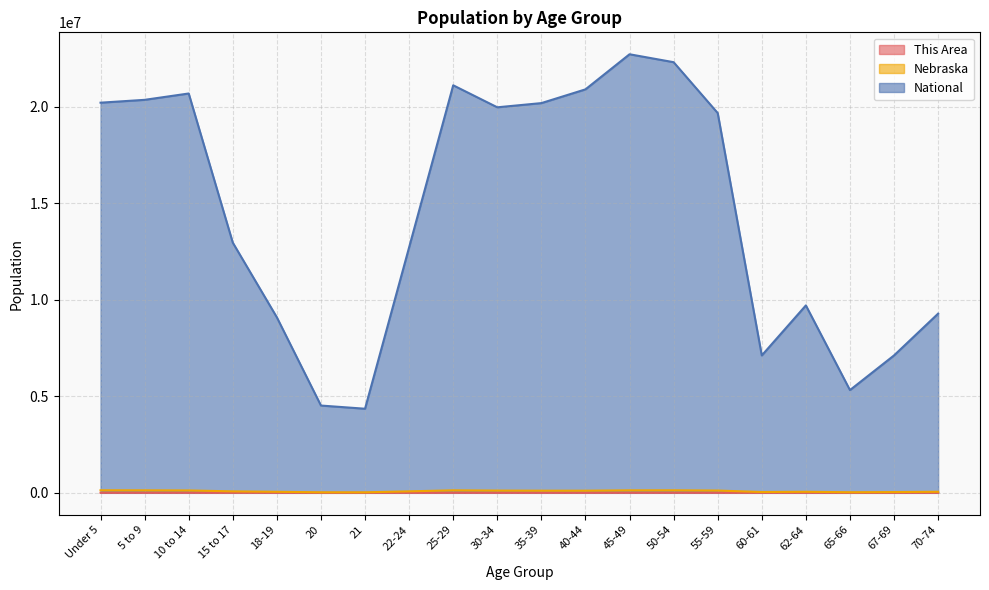

Reading left to right, list all the values displayed in this chart.

This Area: Under 5=2374	5 to 9=2339	10 to 14=2355	15 to 17=1446	18-19=857	20=340	21=311	22-24=1038	25-29=1965	30-34=1895	35-39=1864	40-44=1918	45-49=2338	50-54=2543	55-59=2168	60-61=740	62-64=944	65-66=563	67-69=739	70-74=1045
Nebraska: Under 5=131908	5 to 9=128928	10 to 14=122706	15 to 17=75679	18-19=53251	20=26880	21=25679	22-24=76717	25-29=129076	30-34=116100	35-39=110361	40-44=110477	45-49=128491	50-54=130235	55-59=117686	60-61=41651	62-64=53839	65-66=29648	67-69=39186	70-74=54292
National: Under 5=20201362	5 to 9=20348657	10 to 14=20677194	15 to 17=12954254	18-19=9086089	20=4519129	21=4354294	22-24=12712576	25-29=21101849	30-34=19962099	35-39=20179642	40-44=20890964	45-49=22708591	50-54=22298125	55-59=19664805	60-61=7113727	62-64=9704197	65-66=5319902	67-69=7115361	70-74=9278166